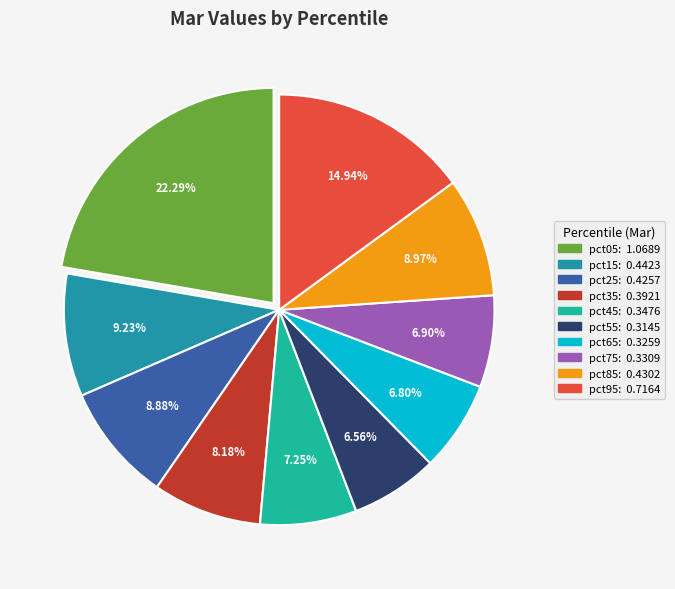

To the nearest percent, what is the difference between the largest and smallest slice percentages?

16%